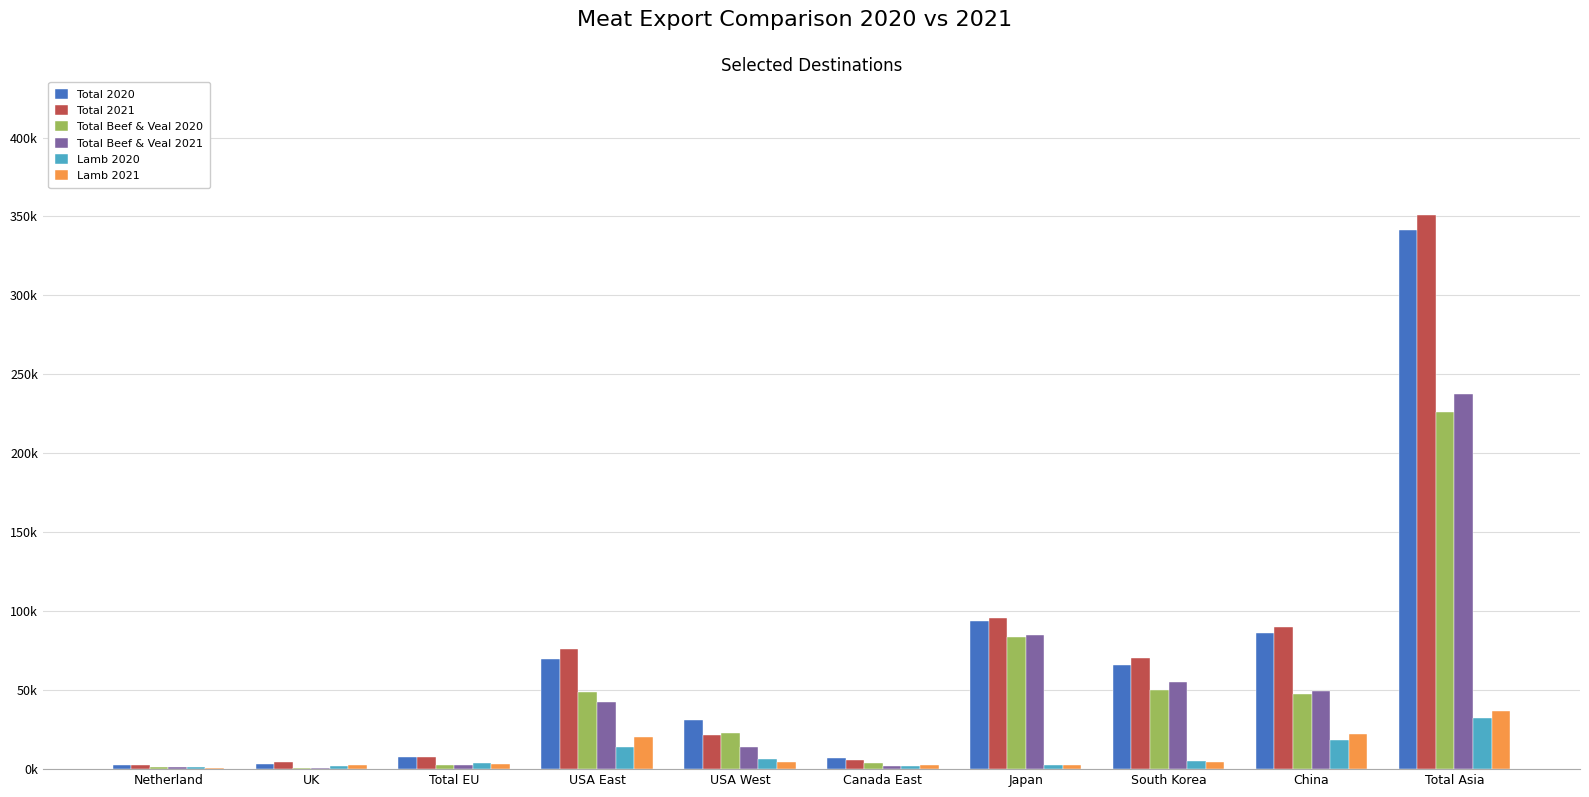

Are the bars grouped side by side (vs. stacked)?

Yes